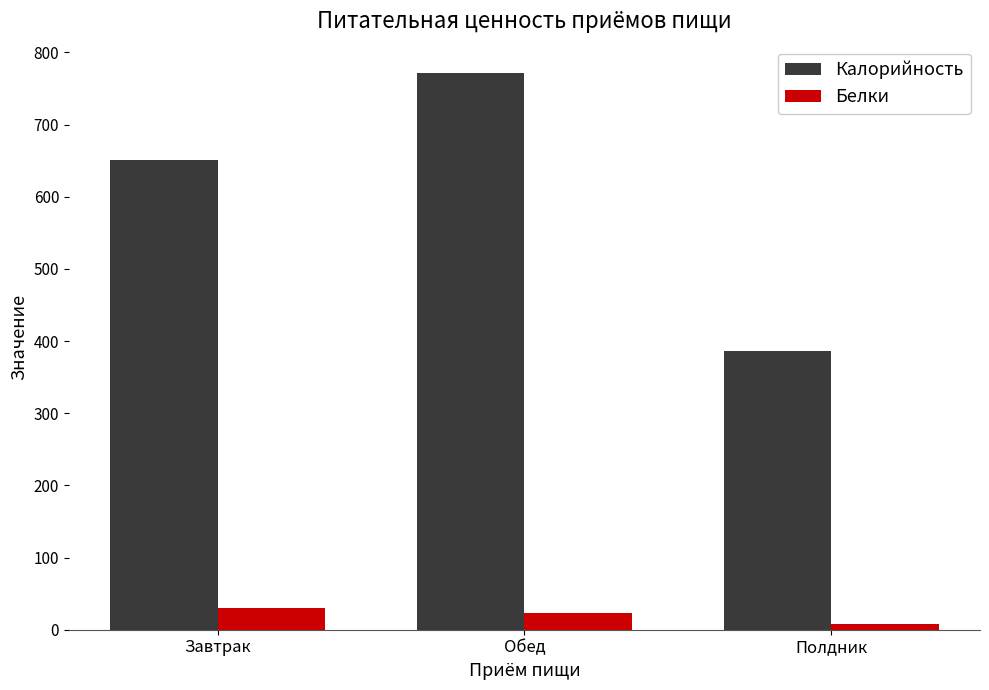

How many data points does each series have?

3